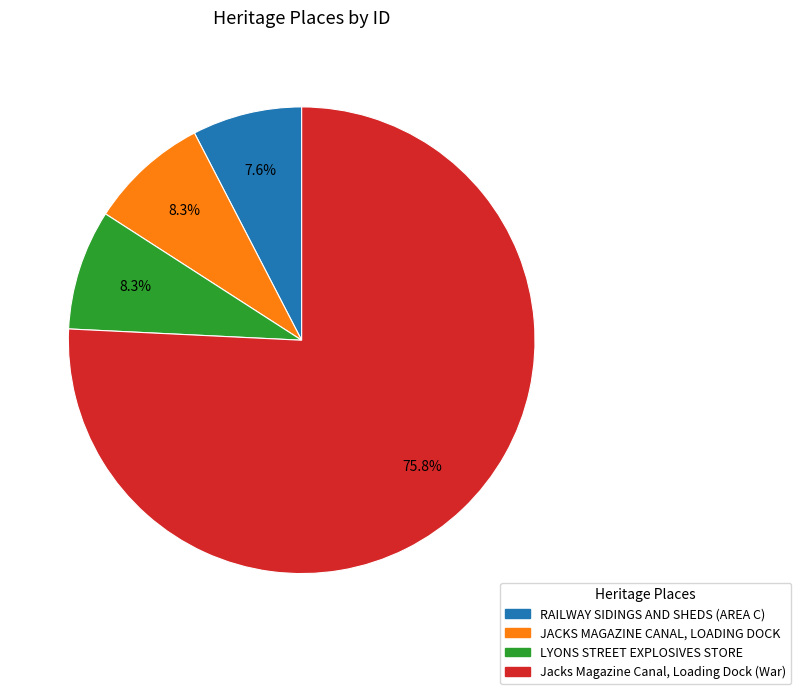

The RAILWAY SIDINGS AND SHEDS (AREA C) slice represents 1% of the pie. True or false?

False